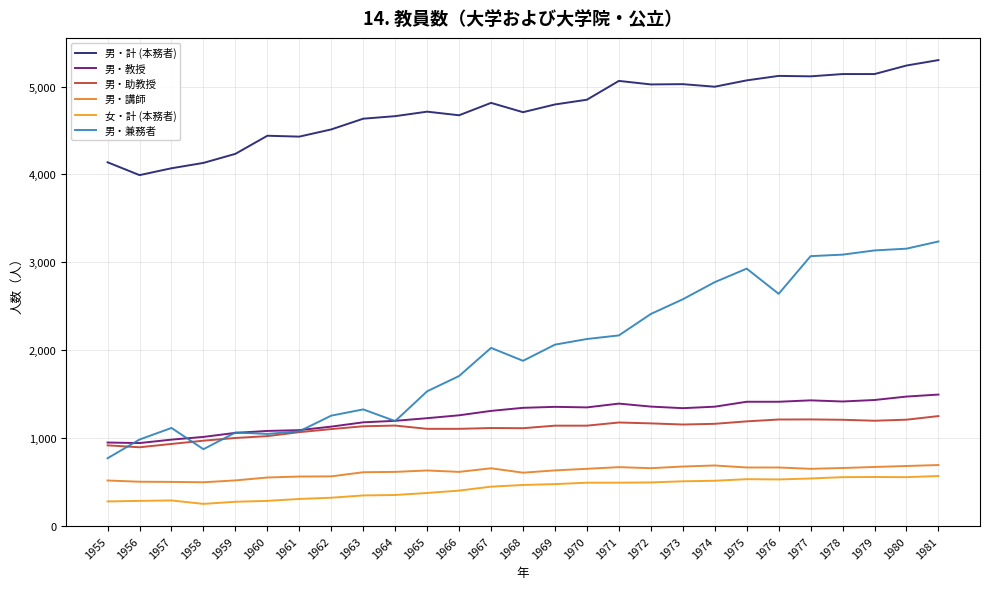

Which category has the highest value in the 男・講師 series?

1981